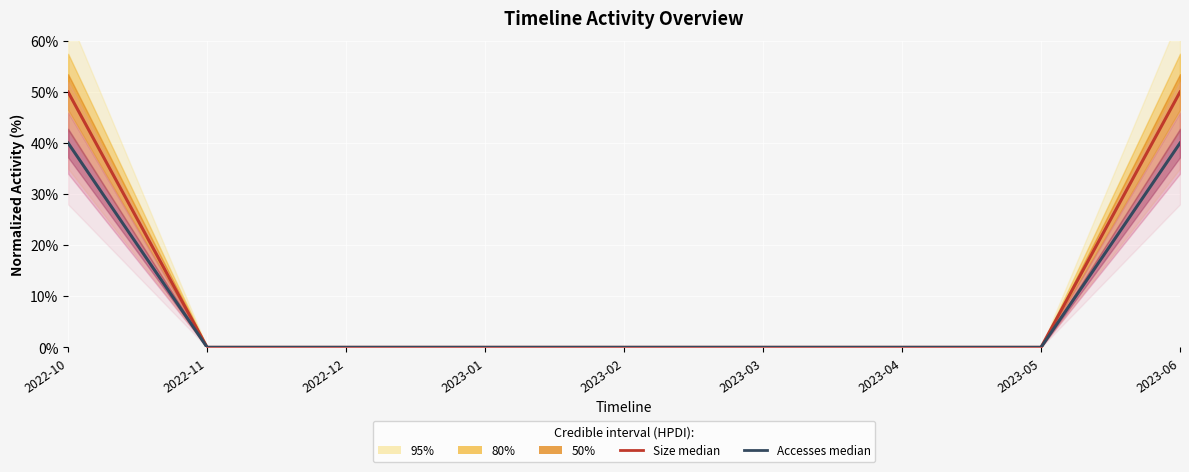

True or false: Accesses (median) and Size (median) intersect in this chart.

False